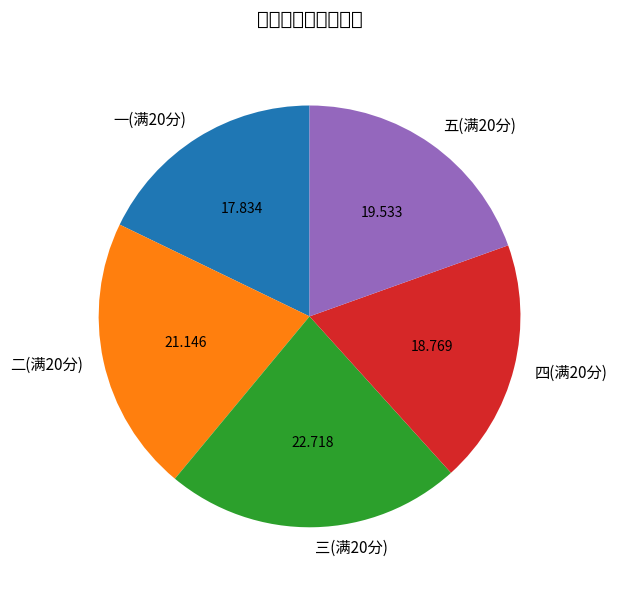

Rank the categories by value from lowest to highest.

一(满20分), 四(满20分), 五(满20分), 二(满20分), 三(满20分)